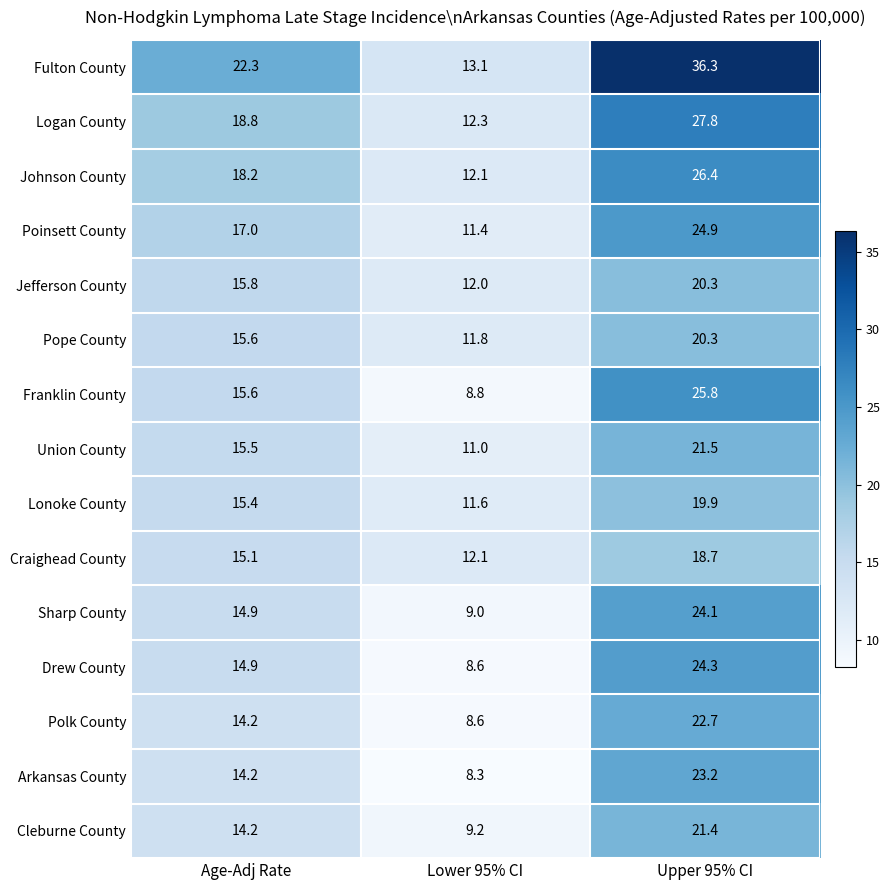

The Cleburne County series shows 6.4 at Age-Adj Rate. True or false?

False